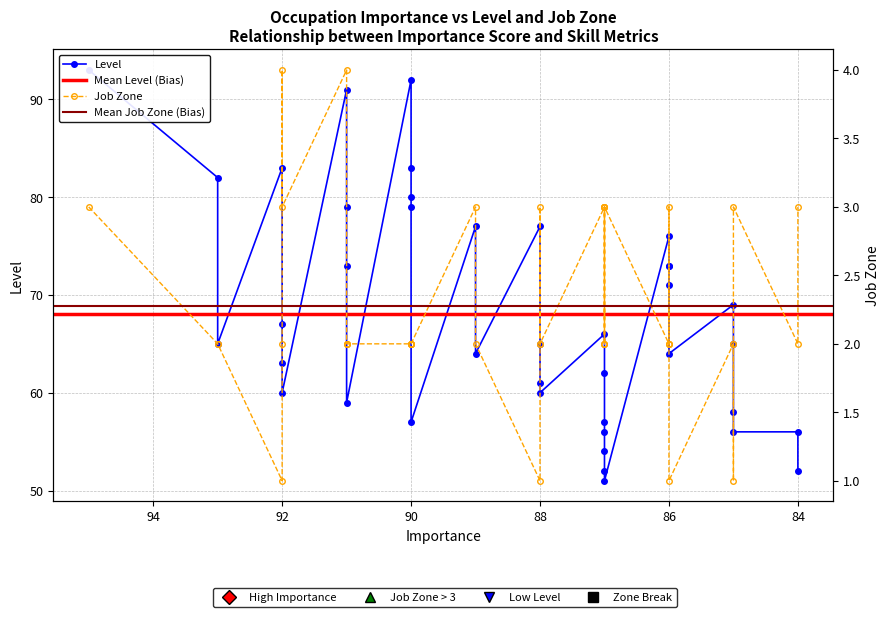

True or false: Job Zone and Level intersect in this chart.

False